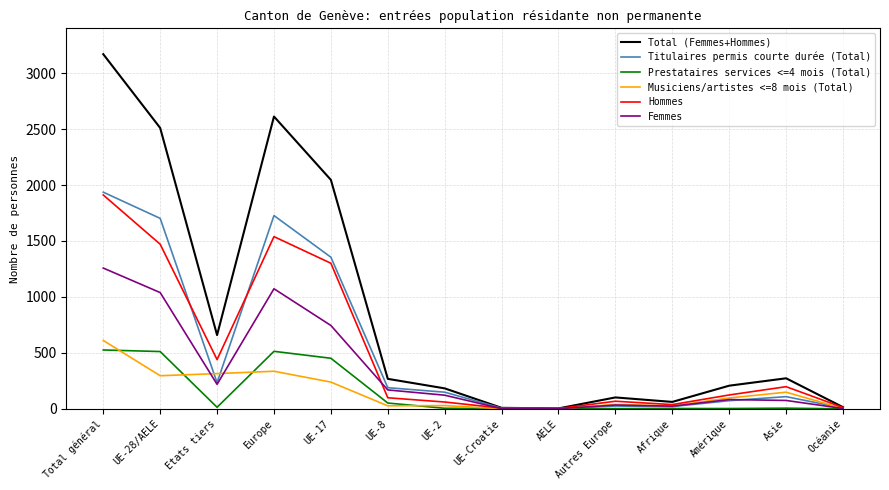

How many lines are shown in the chart?

6